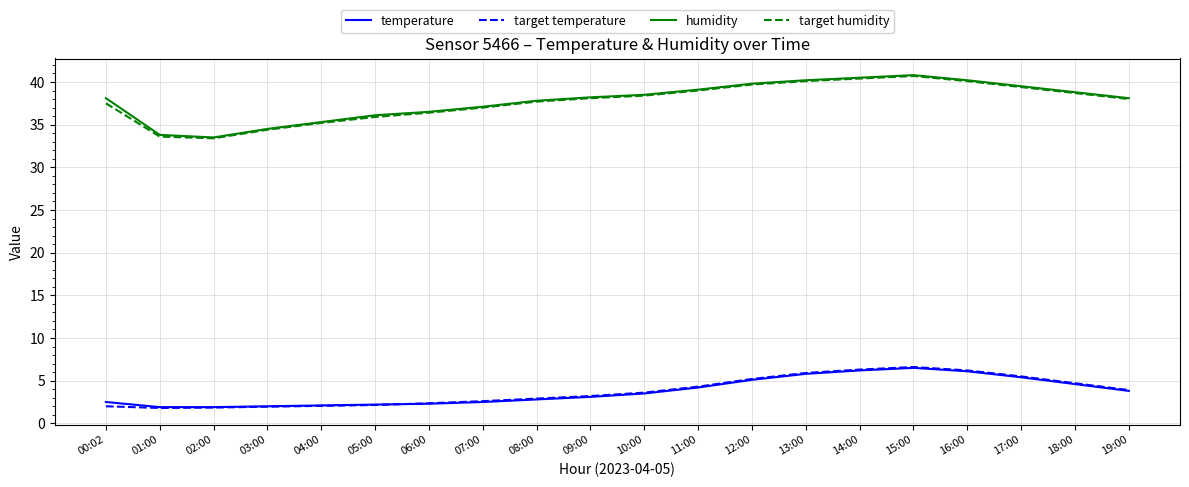

What is the difference between the humidity values at 09:00 and 16:00?

2.0